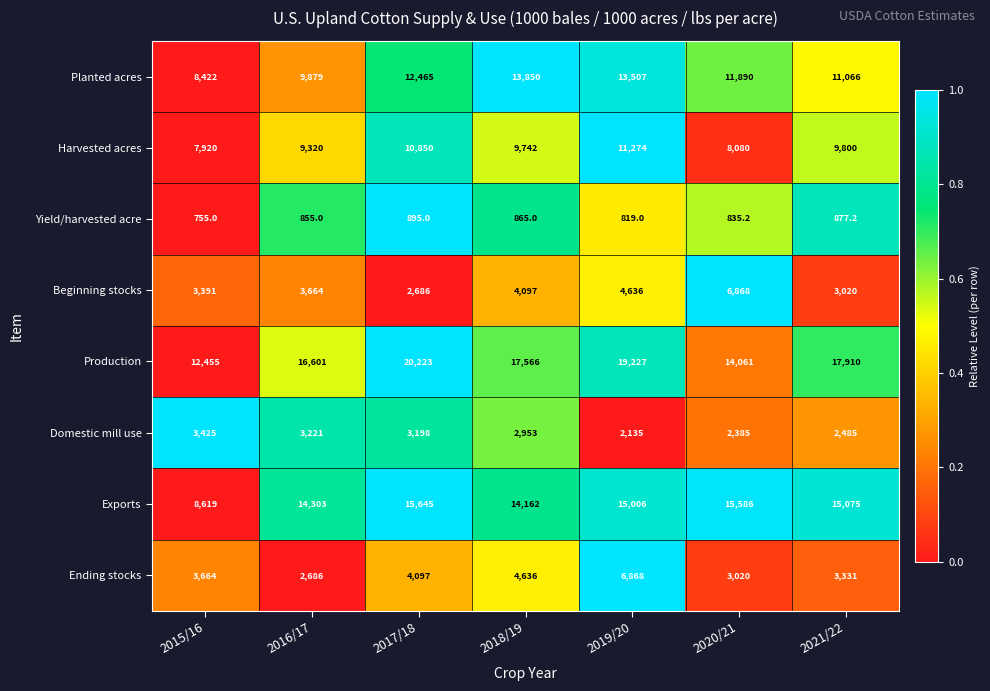

Which series has the widest spread of values?

Production